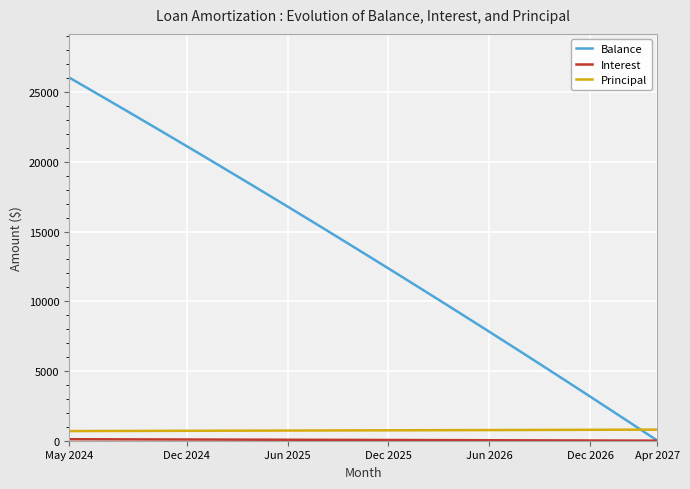

How many times do Balance and Principal cross each other?

1